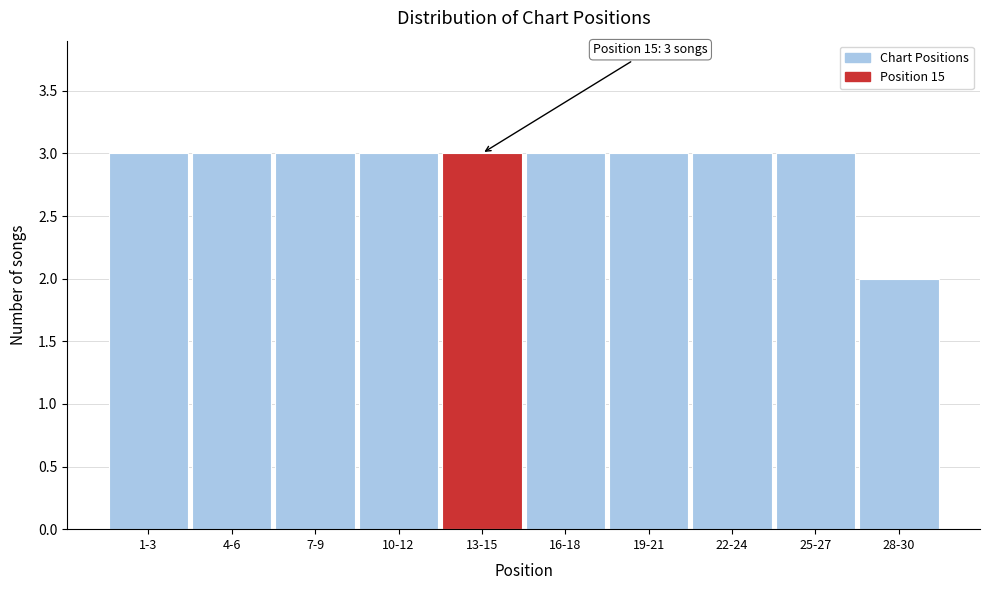

Reading left to right, list all the values displayed in this chart.

3	3	3	3	3	3	3	3	3	2